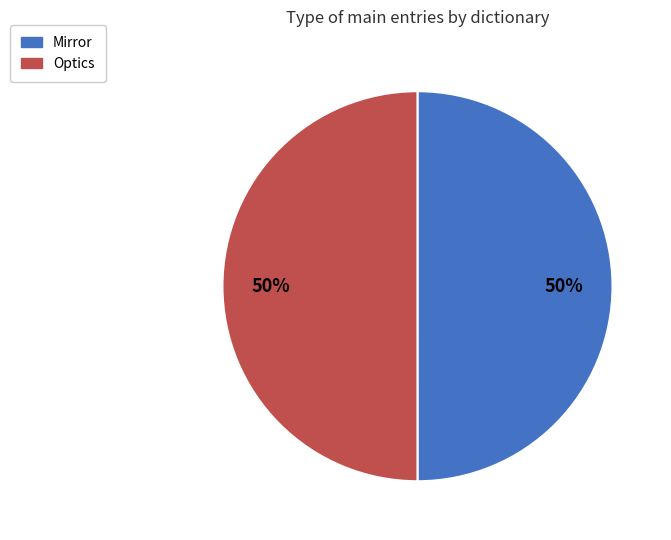

Is the sum of Optics and Mirror greater than half?

Yes